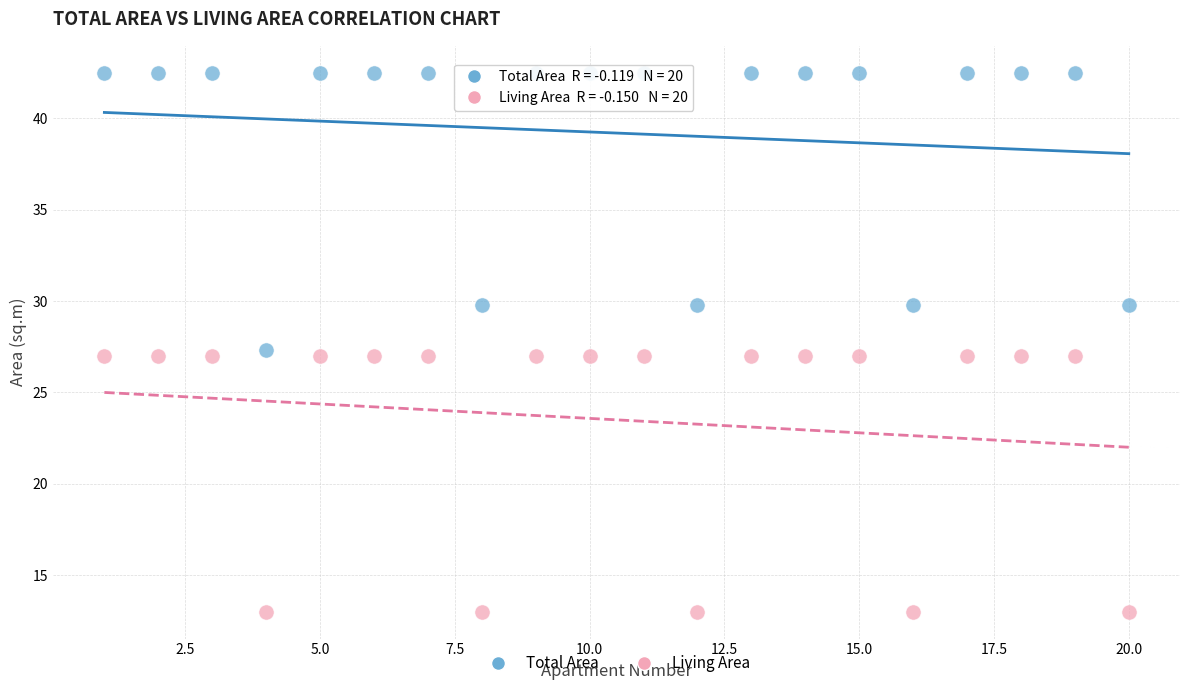

Which series has the widest spread of Y values?

Total Area